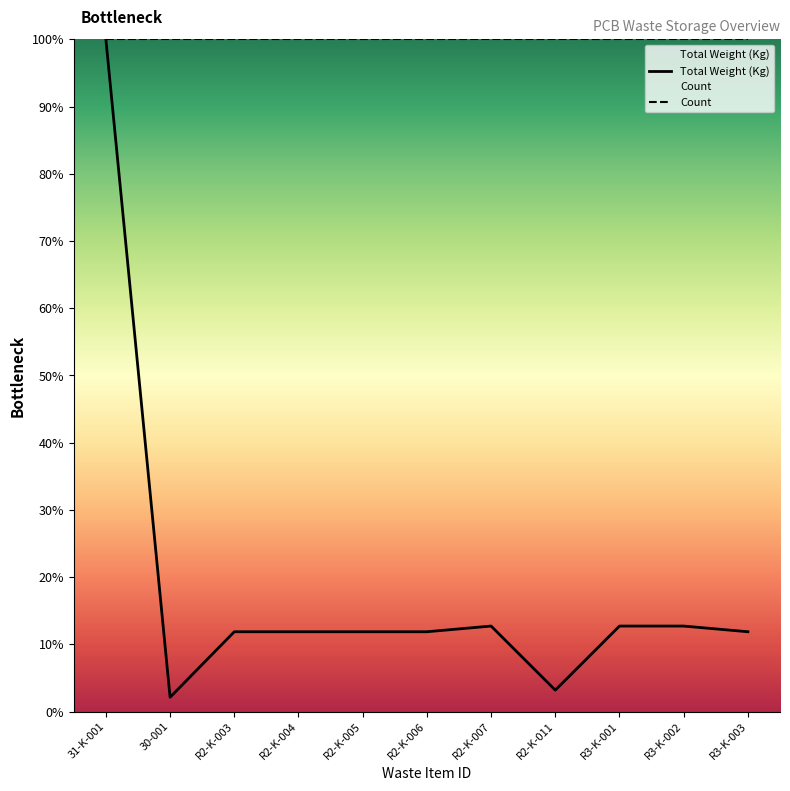

What is the sum of all Count values?

1100.0